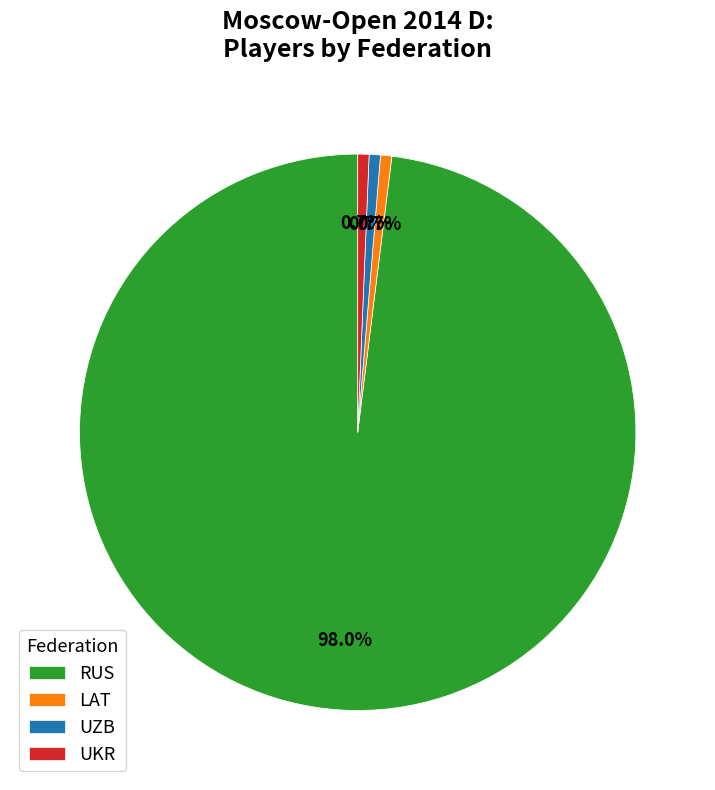

Which category accounts for the majority?

RUS